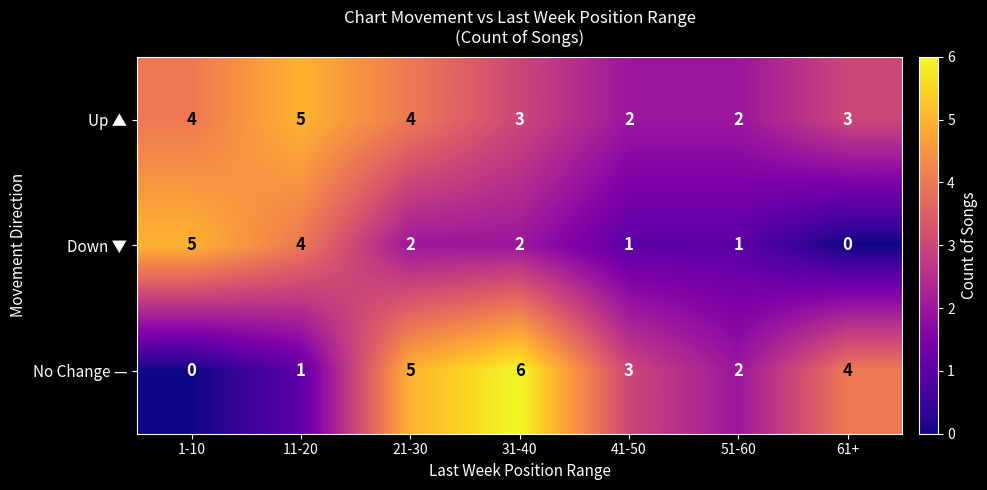

Between 1-10 and 21-30, which series saw the biggest shift?

No Change —